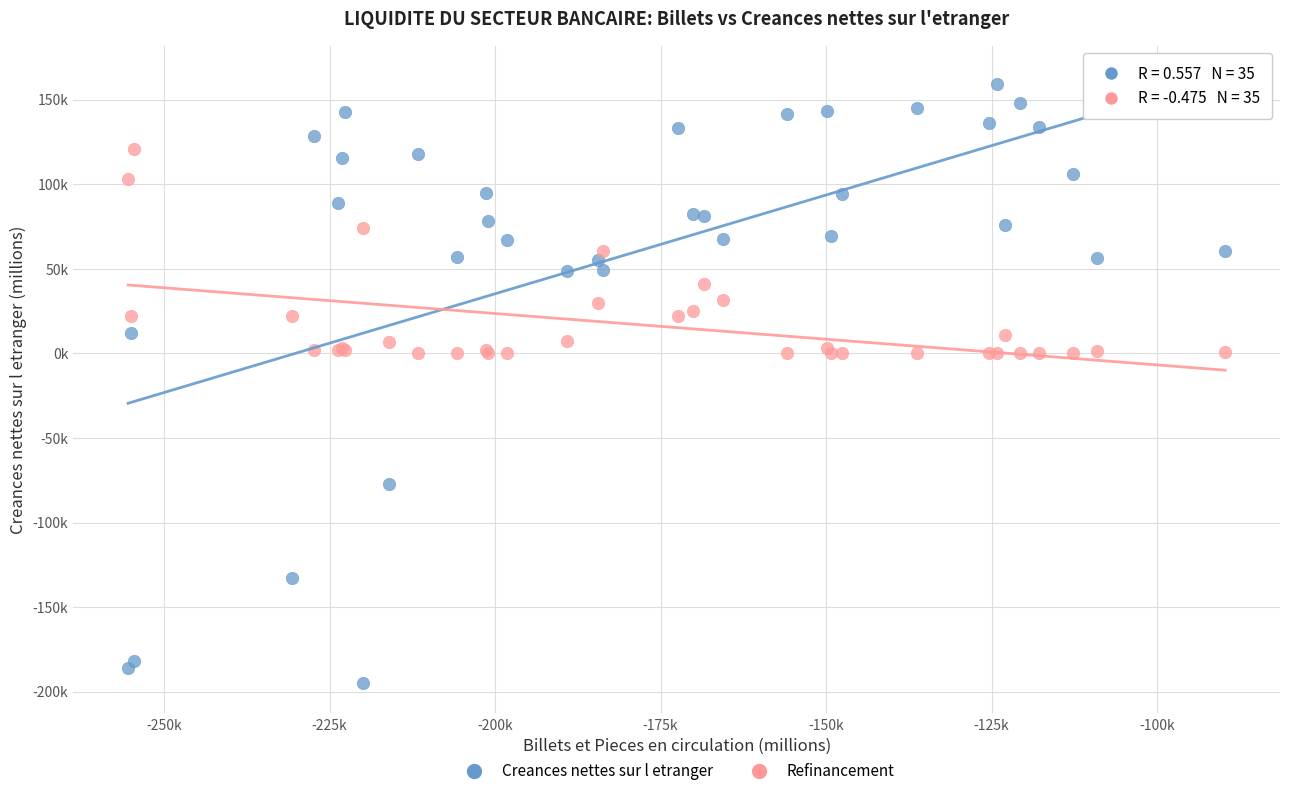

Which series reaches the maximum Y coordinate?

Creances nettes sur l etranger